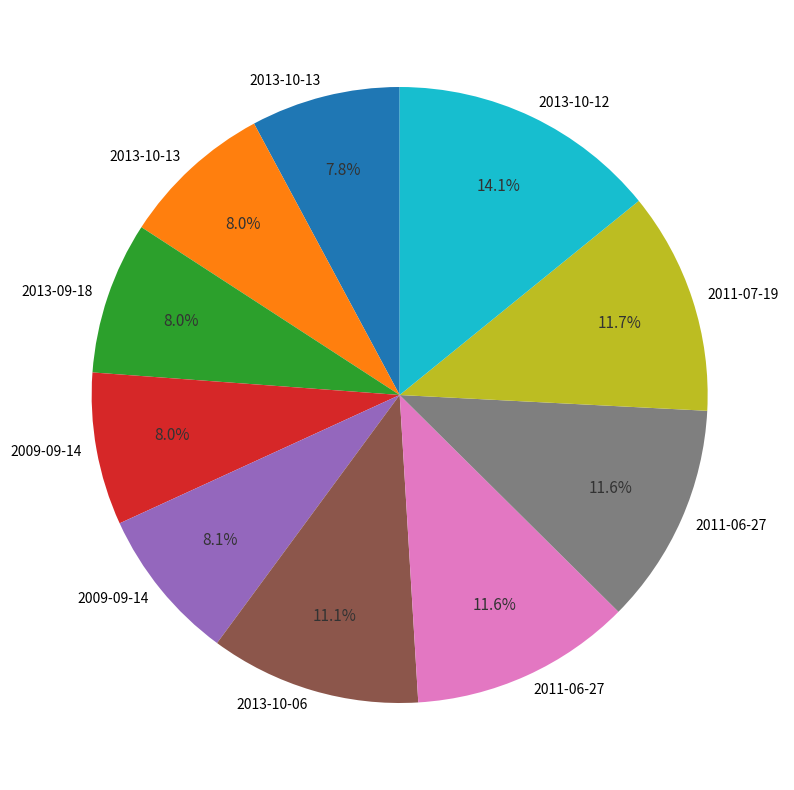

Is there a majority slice in this chart?

No